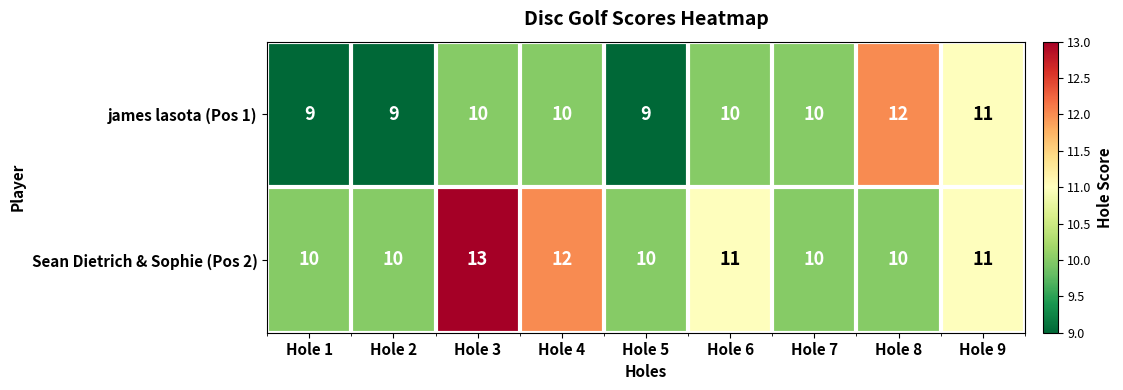

Rank the series at Hole 5 from highest to lowest value.

Sean Dietrich & Sophie (Pos 2), james lasota (Pos 1)